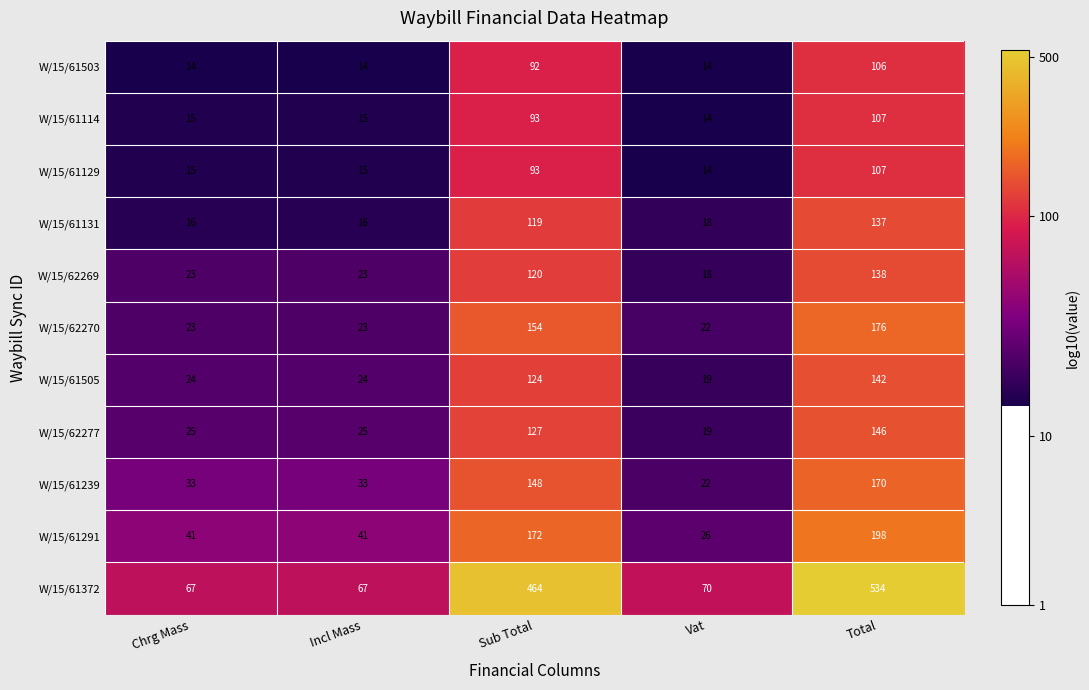

True or false: W/15/62277 has a value of 146 at Total.

True